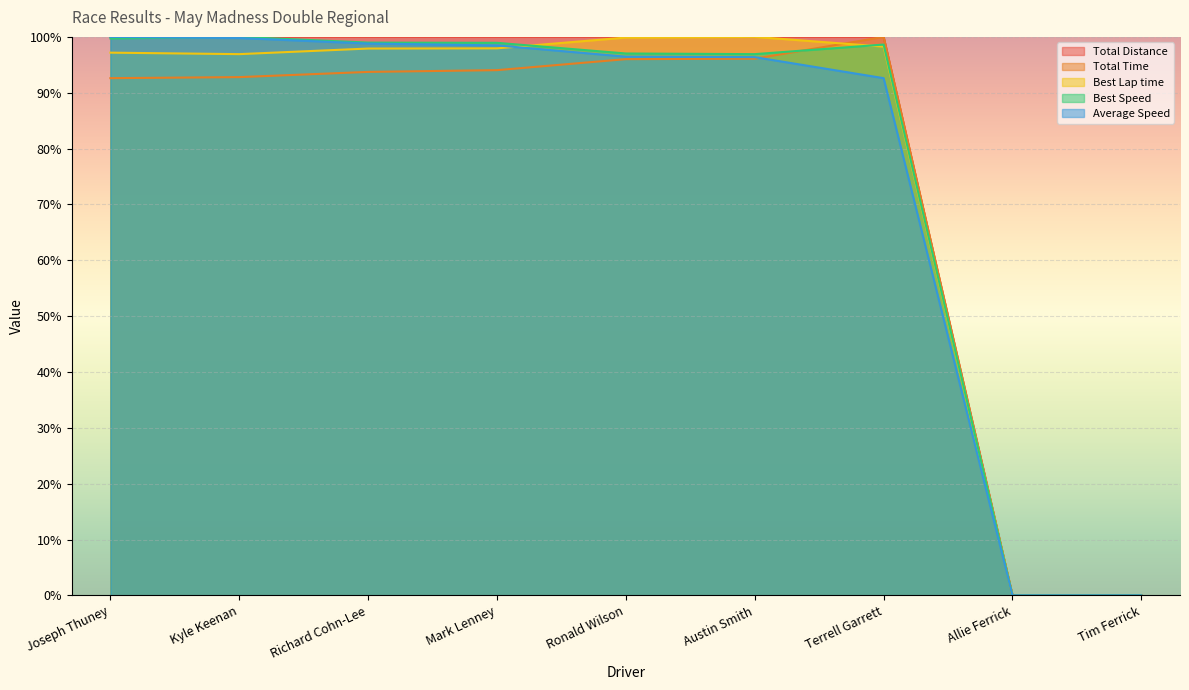

Which has a higher value, Terrell Garrett or Austin Smith?

Terrell Garrett